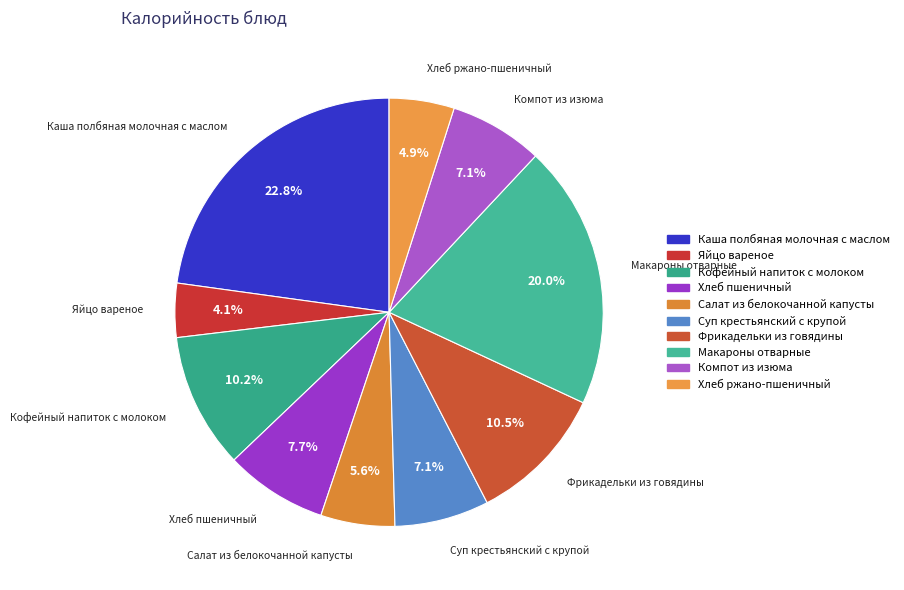

Which slice is the largest?

Каша полбяная молочная с маслом